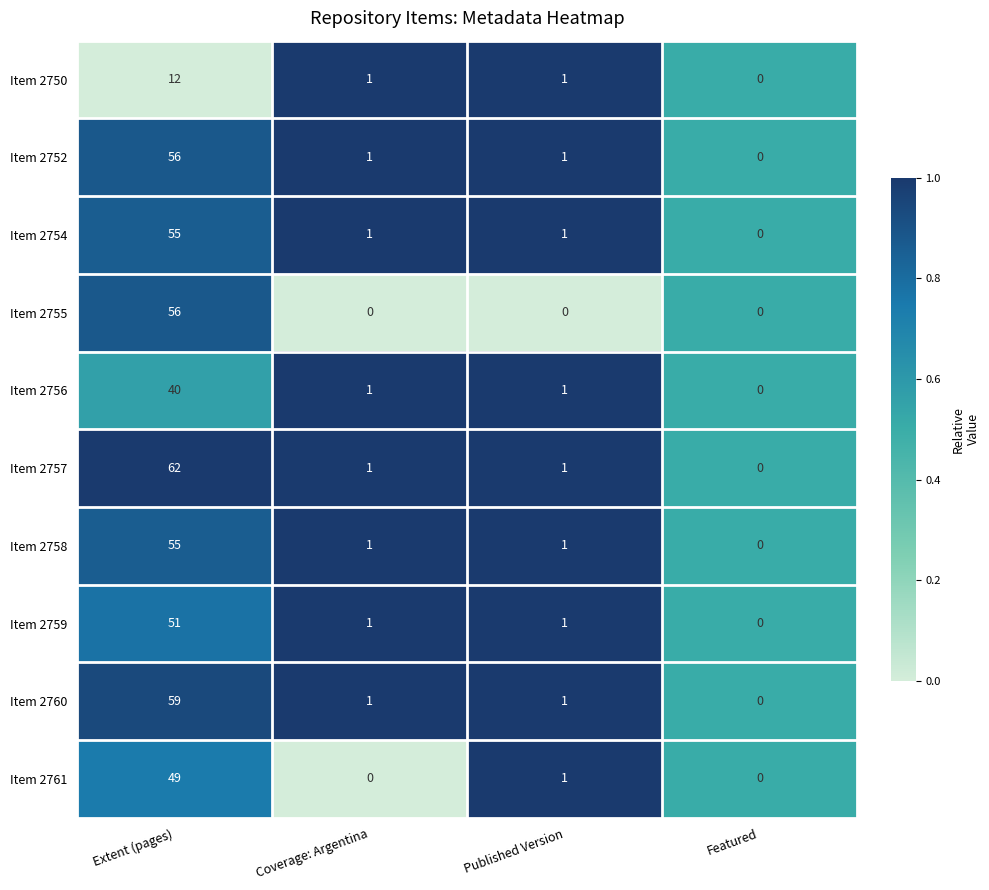

Count the number of data series in this chart.

10